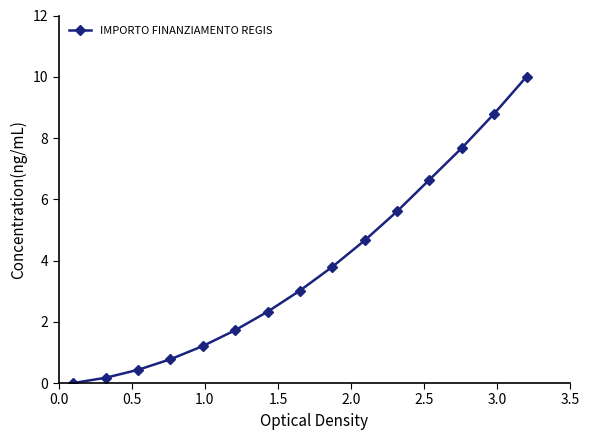

What is the greatest value displayed?

10.0